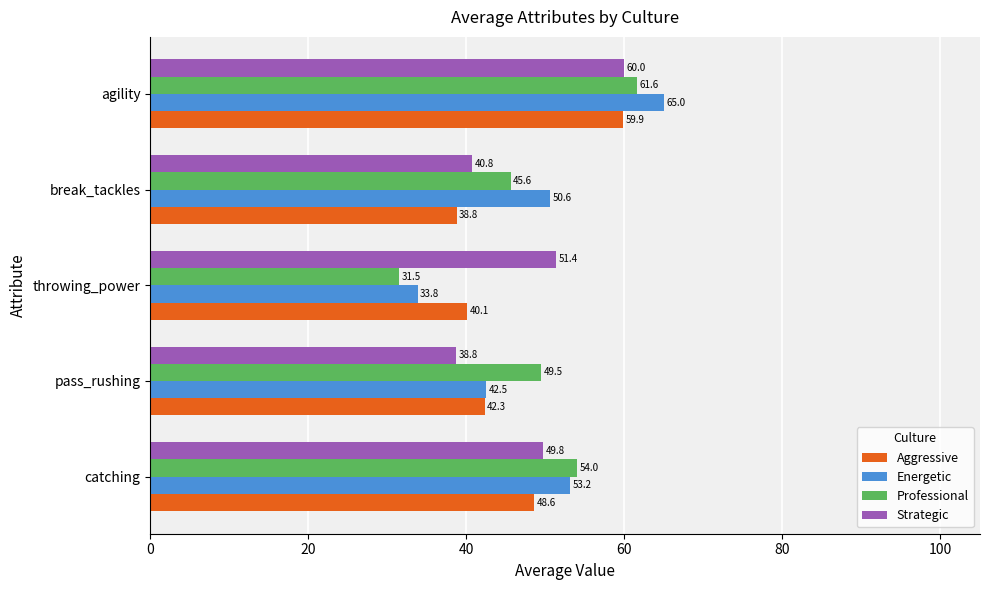

What is the sum of the Professional values at pass_rushing and throwing_power?

81.0